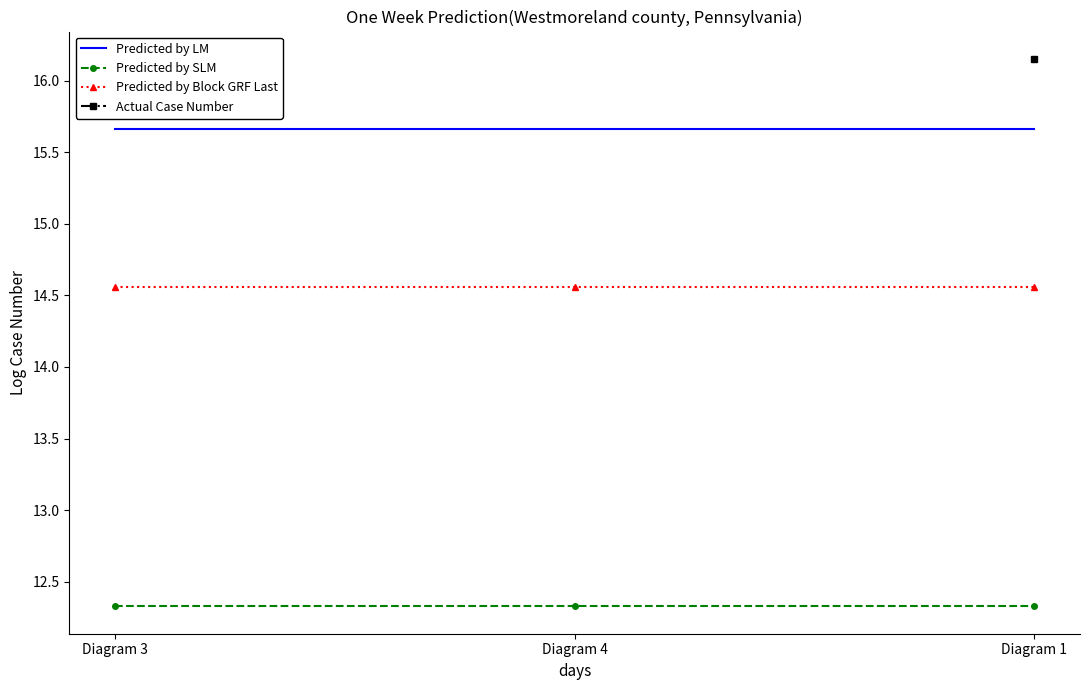

Which series changed the most between Diagram 4 and Diagram 1?

Predicted by LM